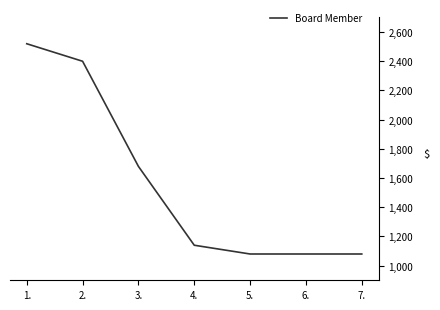

Is this an area chart (filled region under the line)?

No